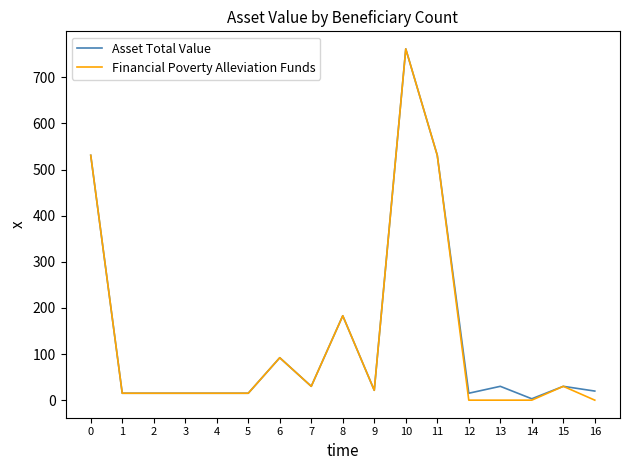

At which category is the sum across all series the highest?

10